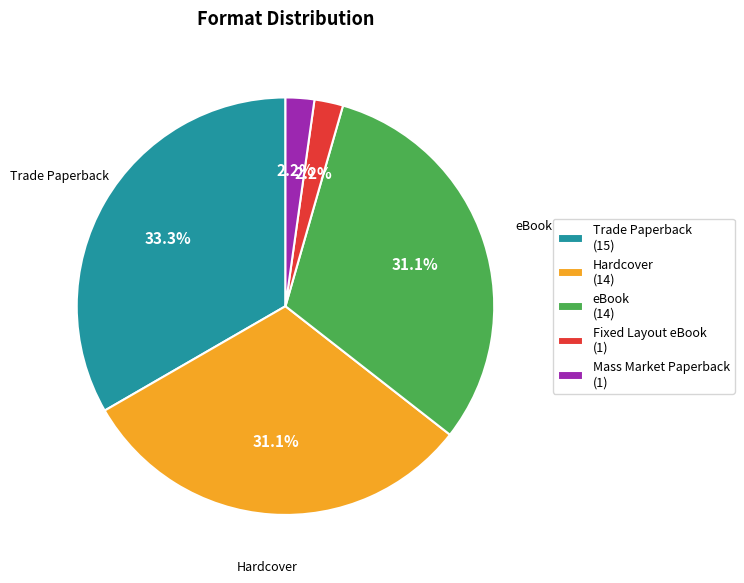

True or false: Hardcover accounts for 31% of the total.

True